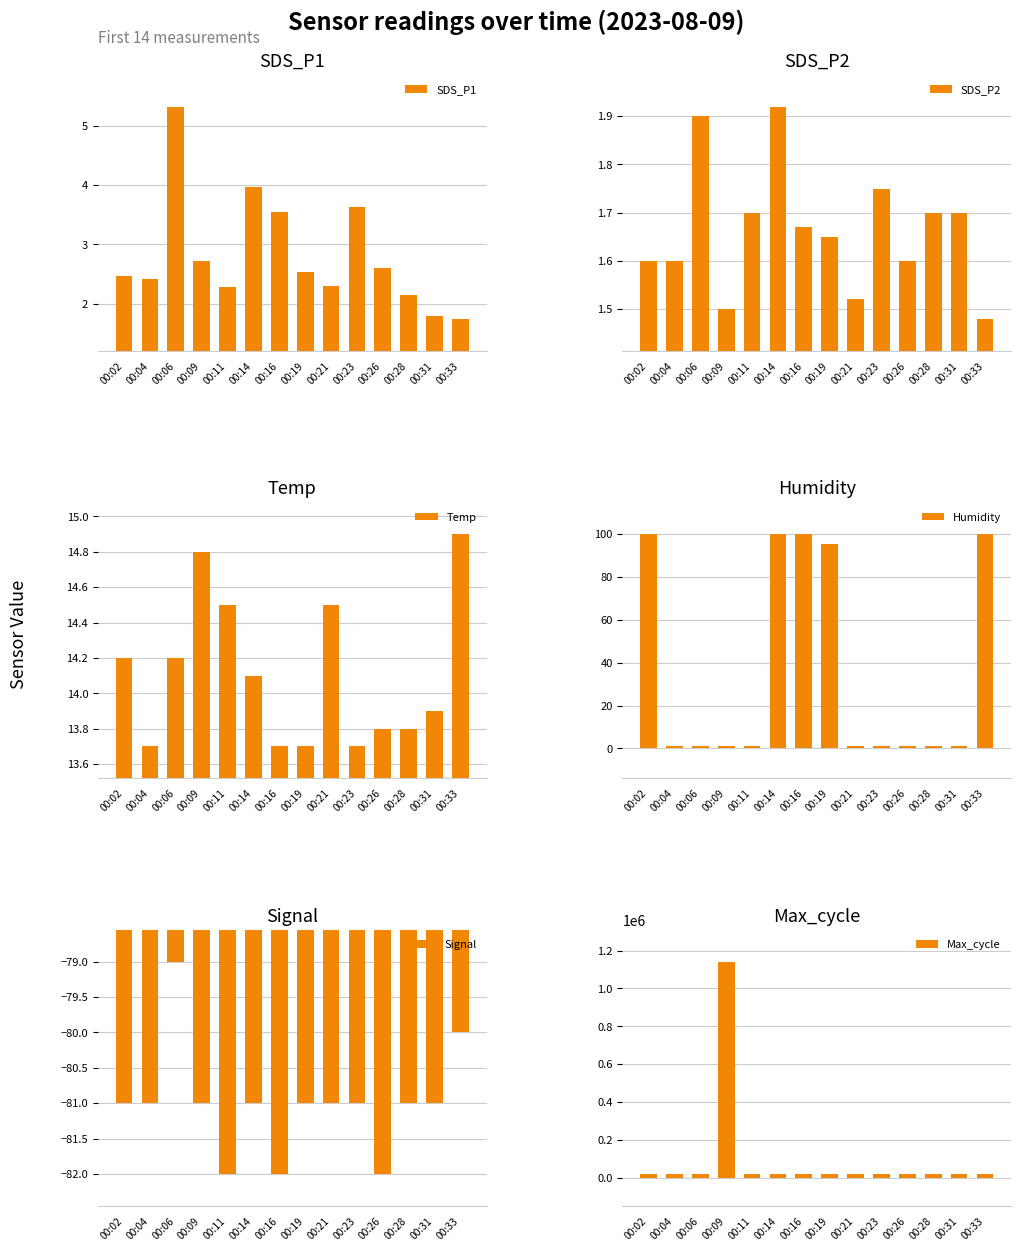

What is the sum of all Signal values?

-1134.0